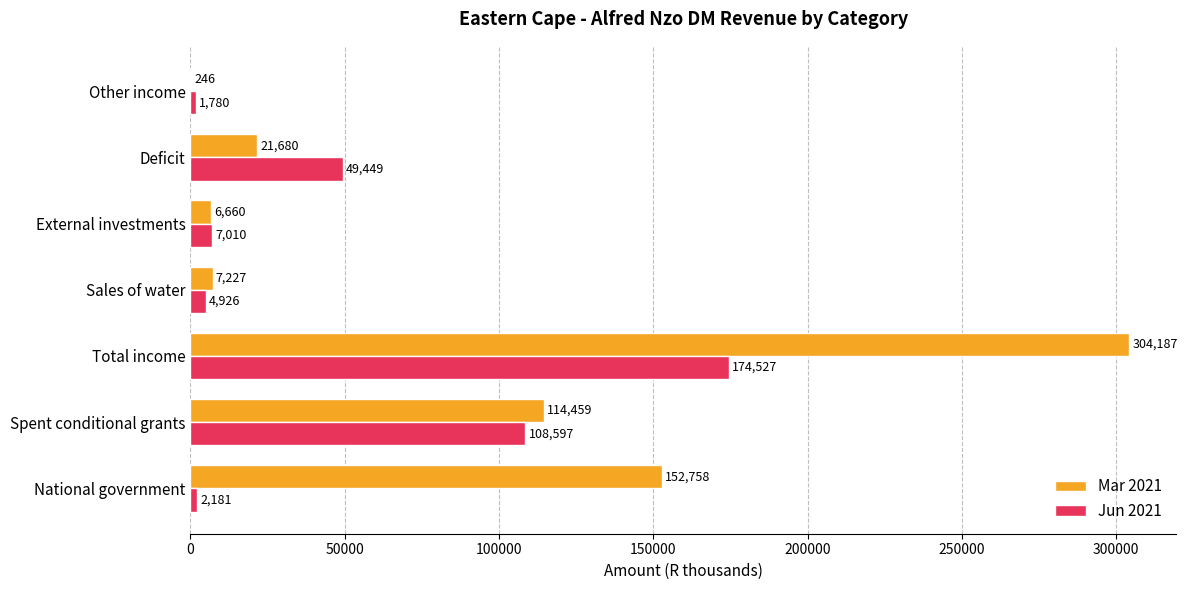

What is the sum of the Jun 2021 values at Sales of water and Total income?

179453